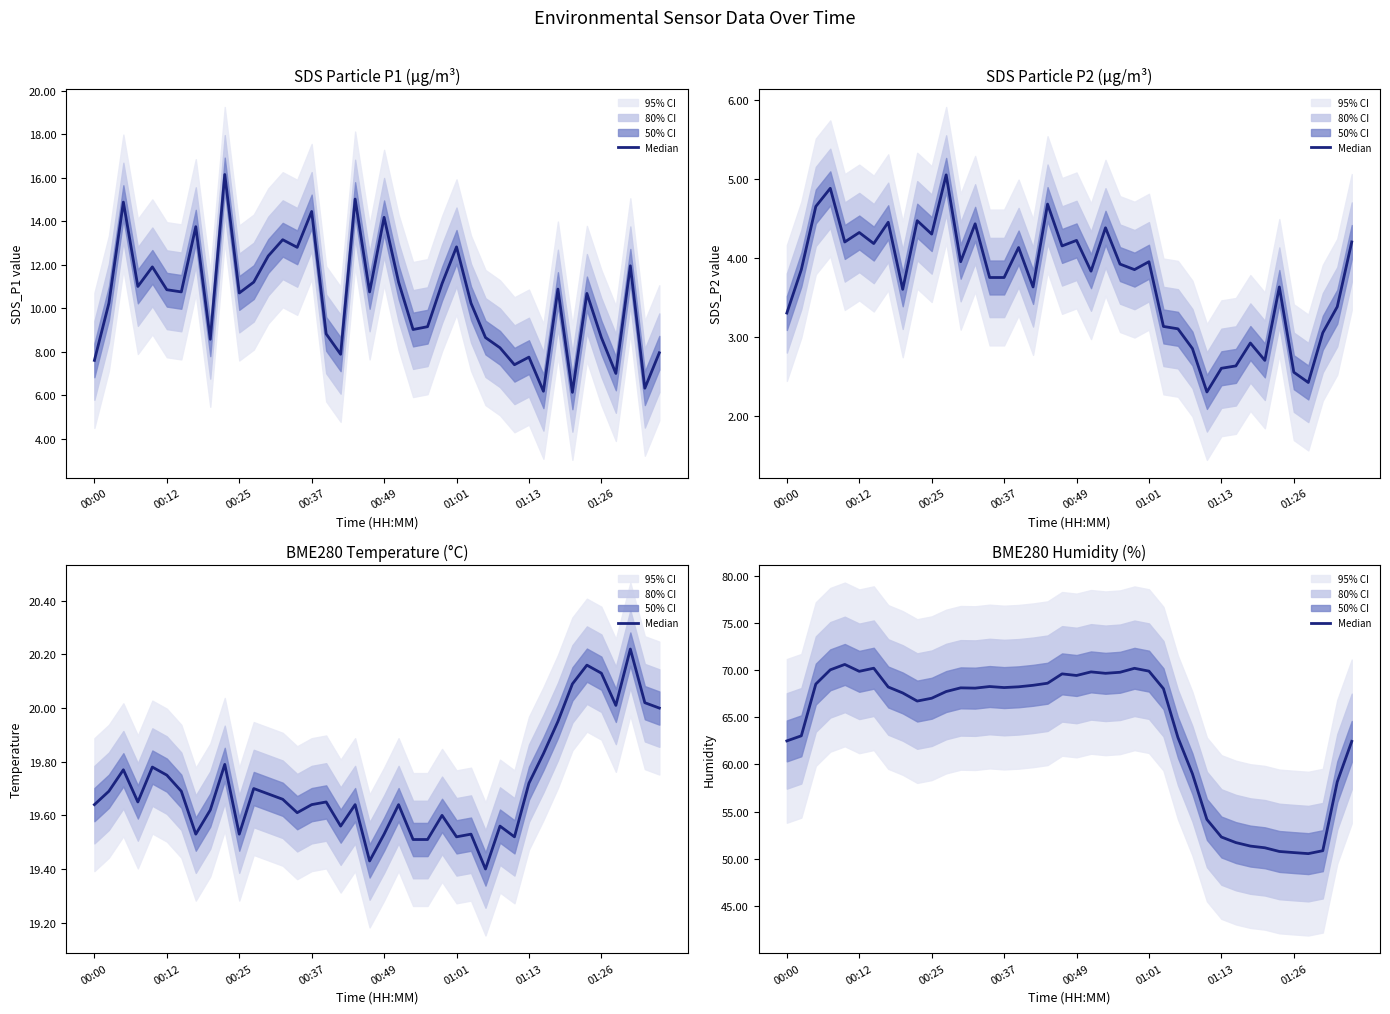

What is the ratio of the value at 01:13 to the value at 12?

1.0